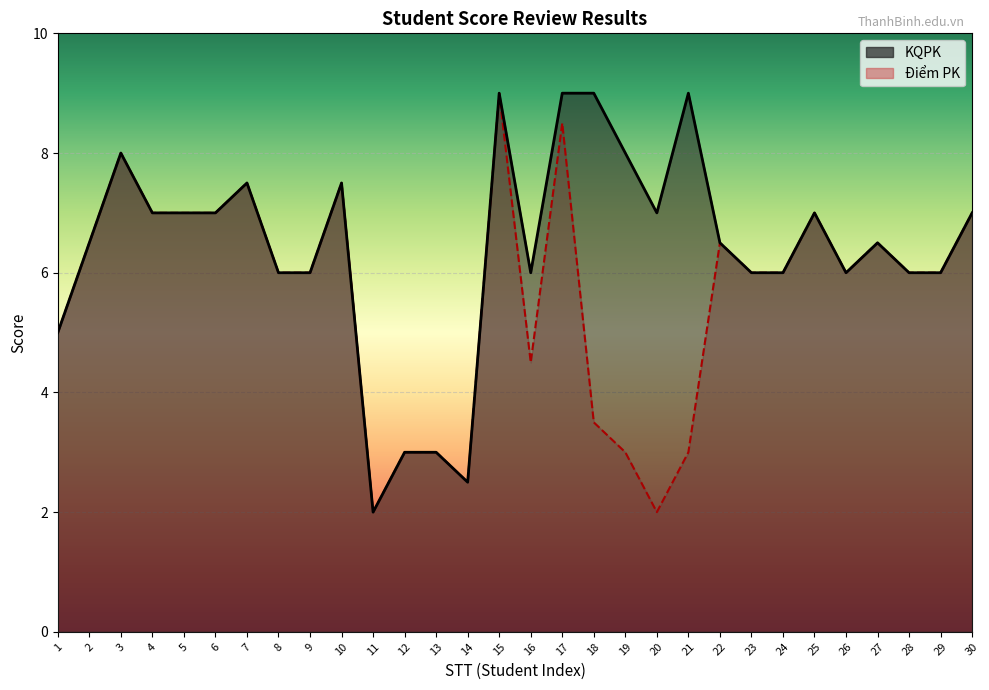

Rank the series by their maximum value, from highest to lowest.

Điểm PK, KQPK